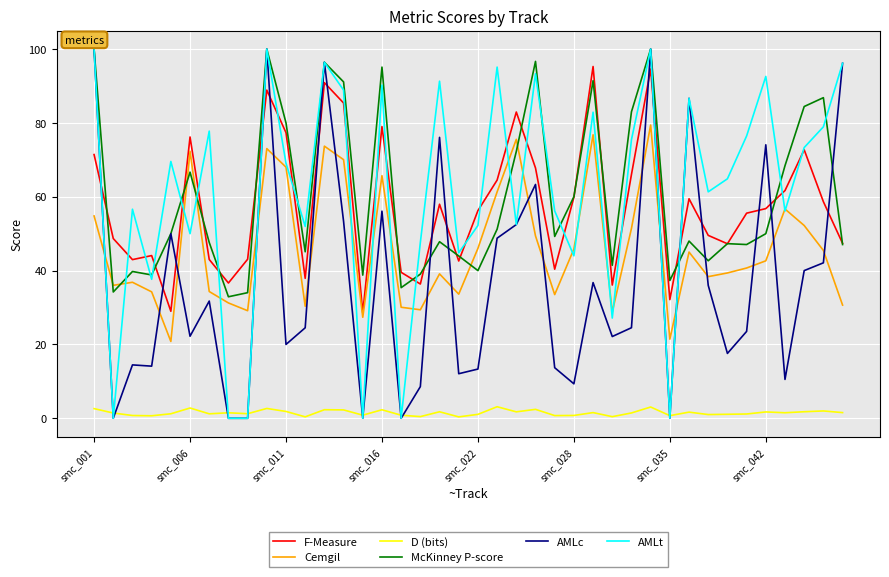

True or false: Cemgil and McKinney P-score intersect in this chart.

True